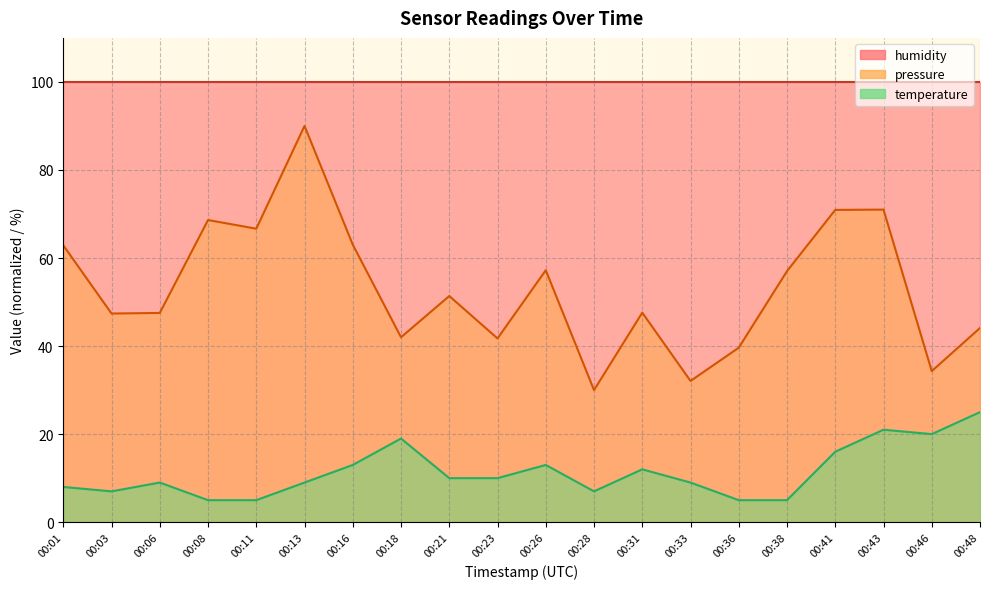

At which label does pressure reach its peak?

00:13